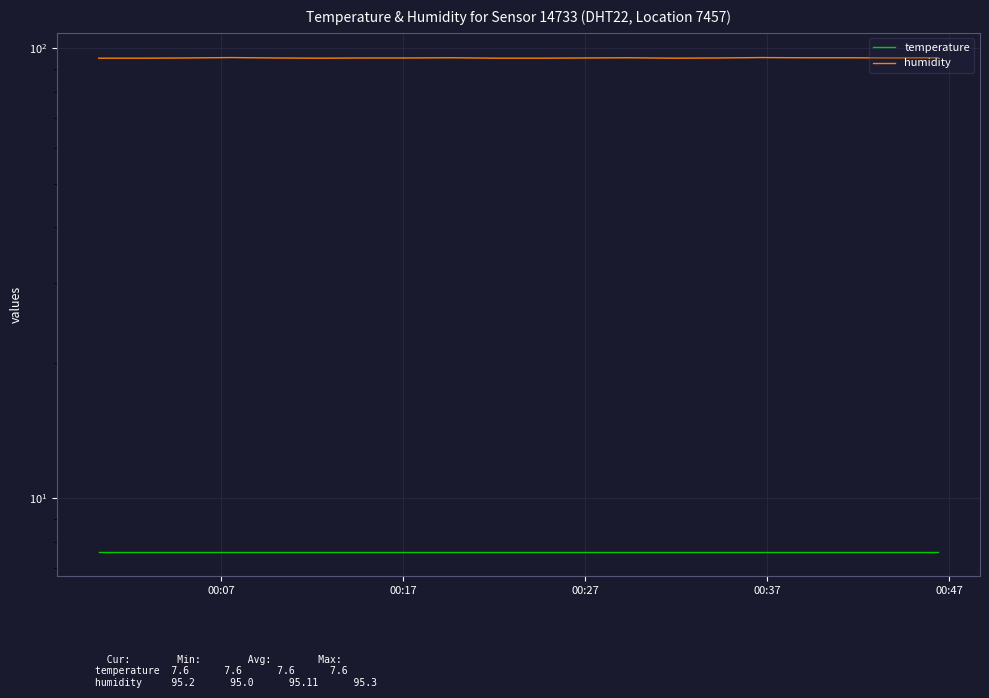

Count the number of data series in this chart.

2